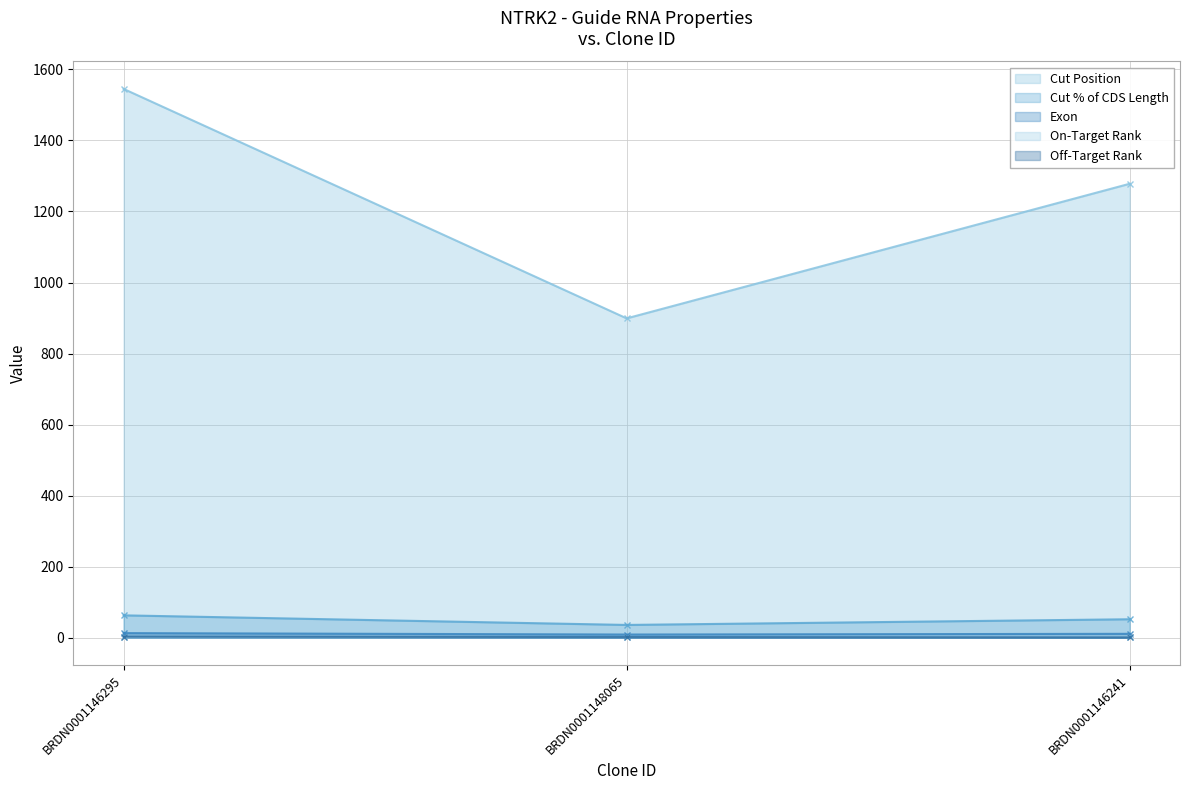

How many lines are shown in the chart?

5